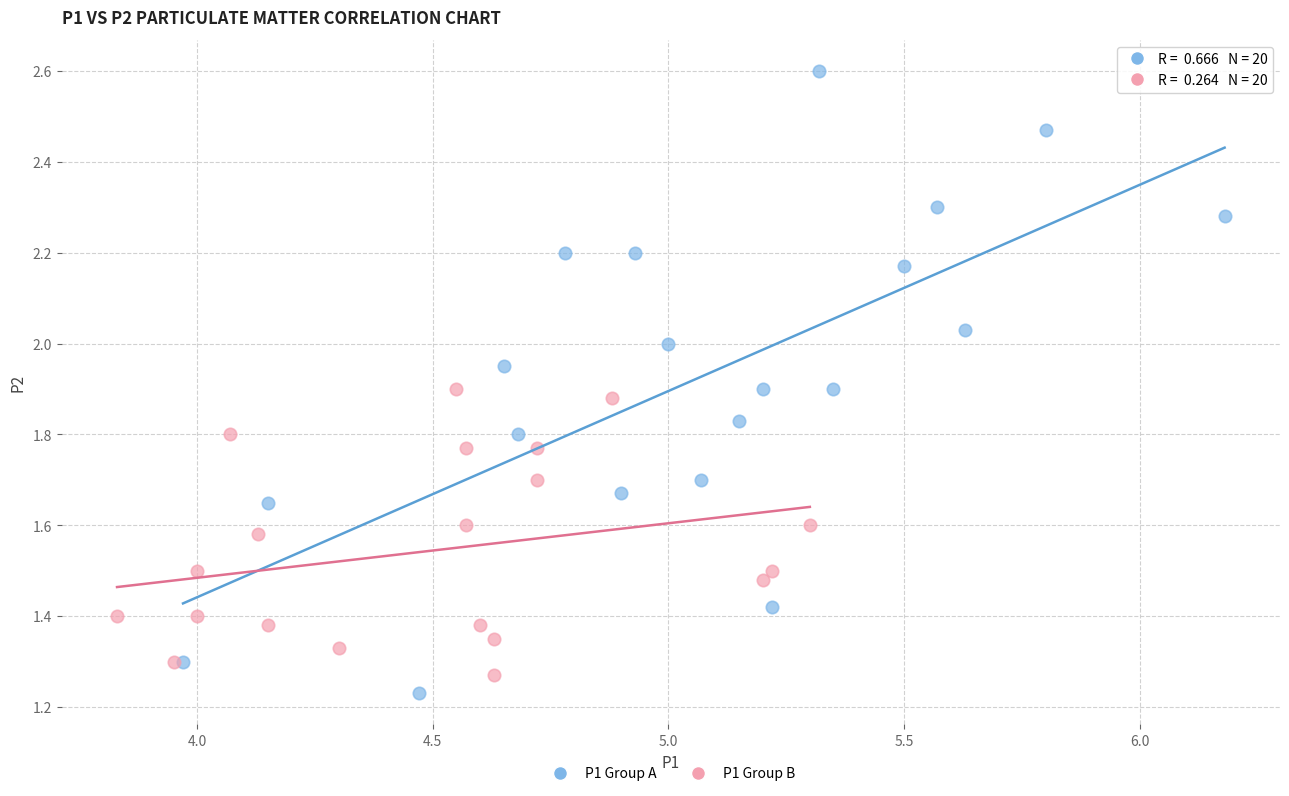

Which series contains the highest Y value?

P1 Group A